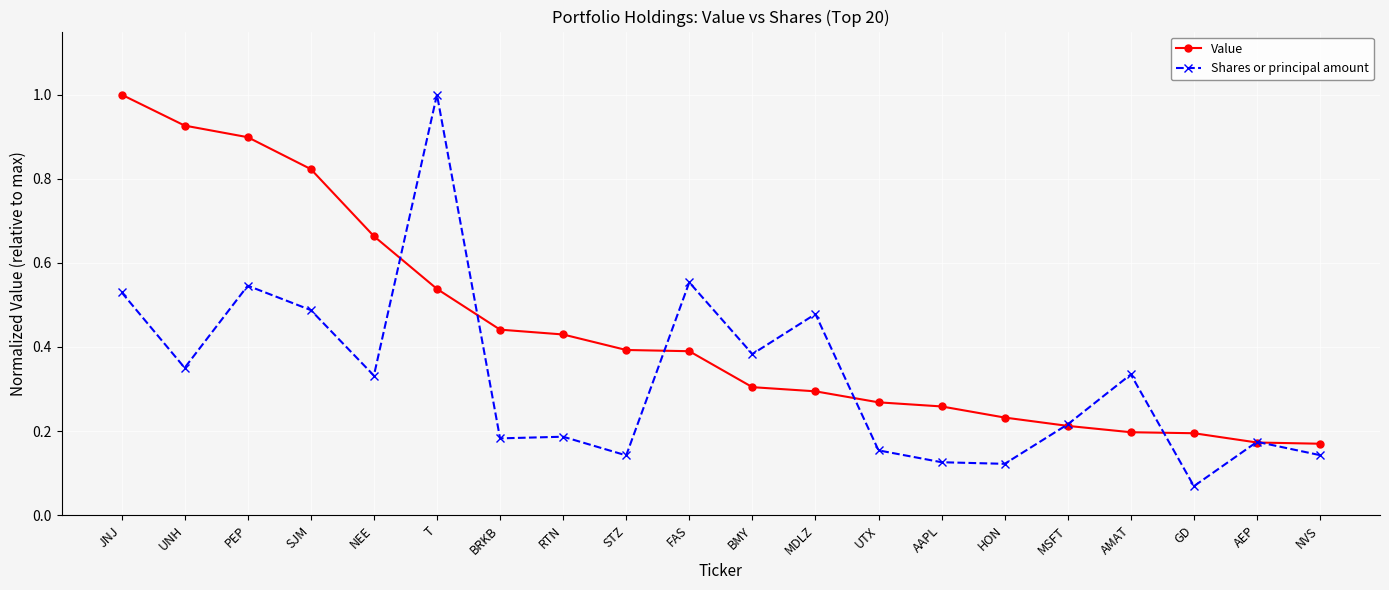

What is the highest value of the Value series?

1.0